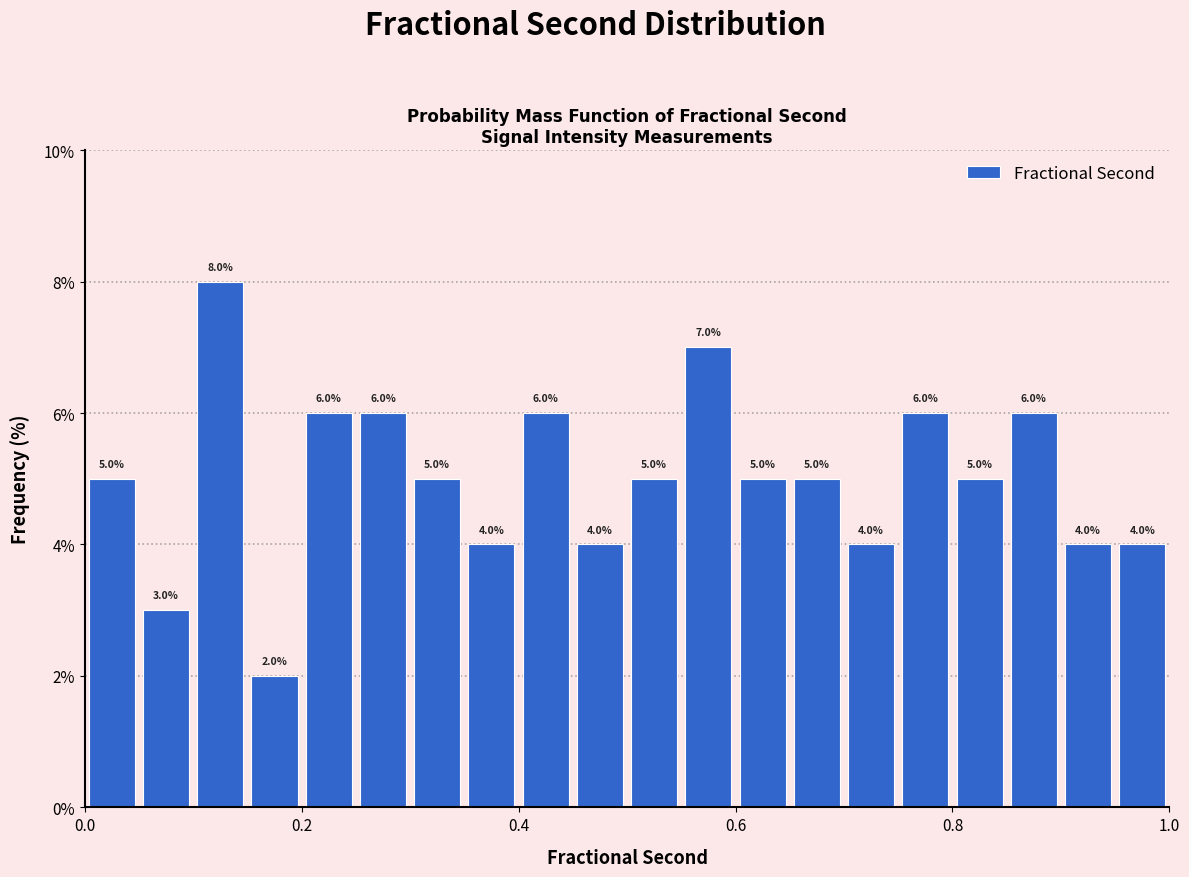

Read against the x-axis, roughly where is the centre of the tallest bar?

0.12